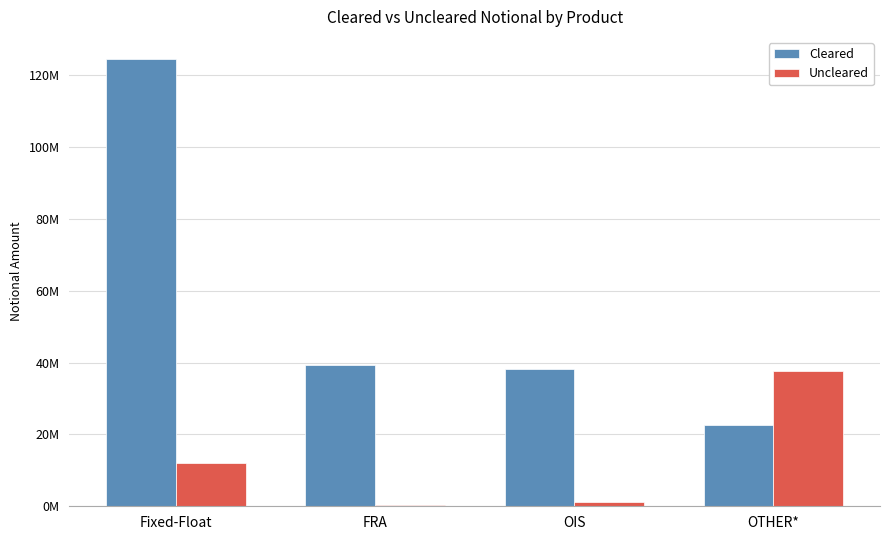

What are all the series names shown in the legend?

Cleared, Uncleared